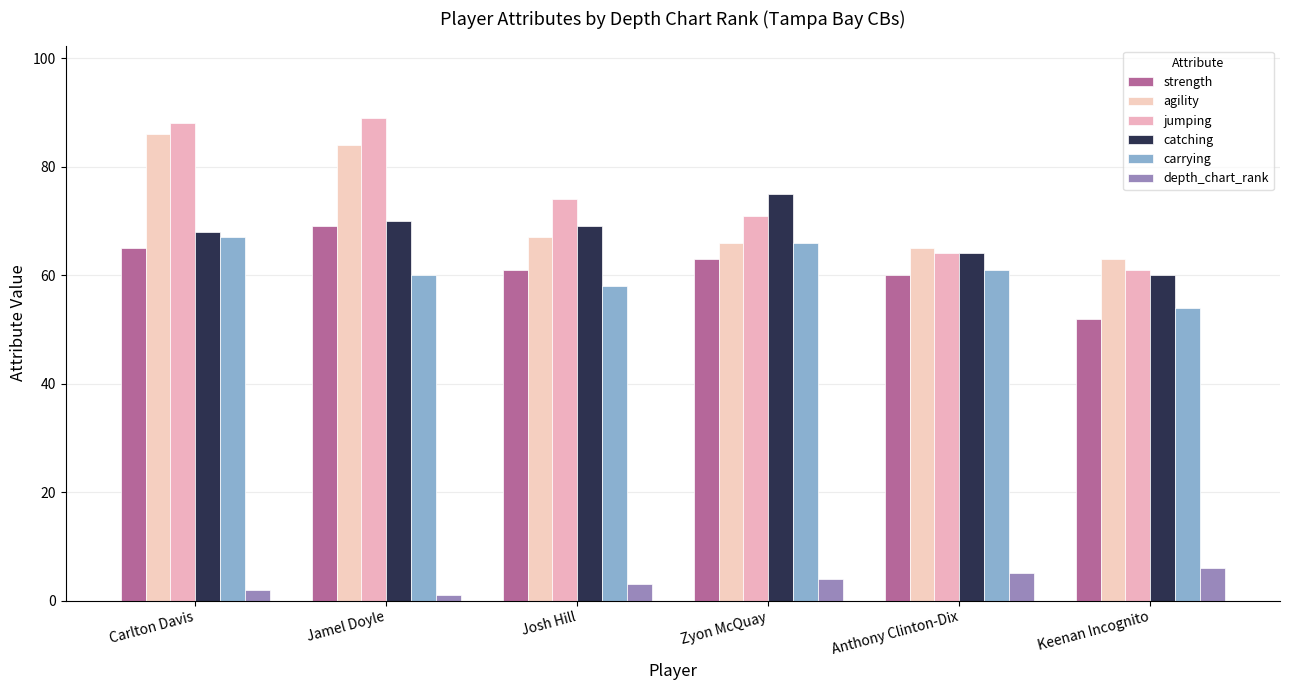

How many distinct data groups are displayed?

6